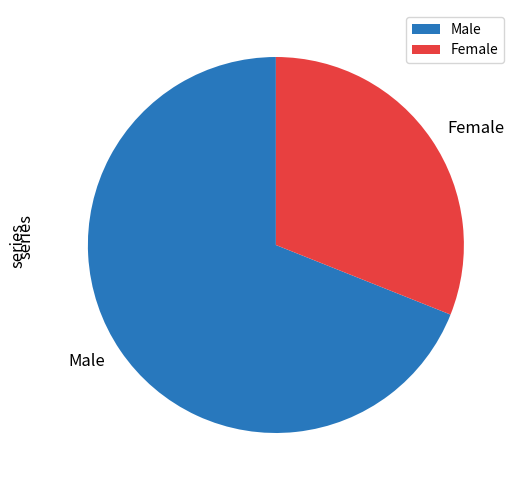

Is there any slice that represents more than half of the pie?

Yes